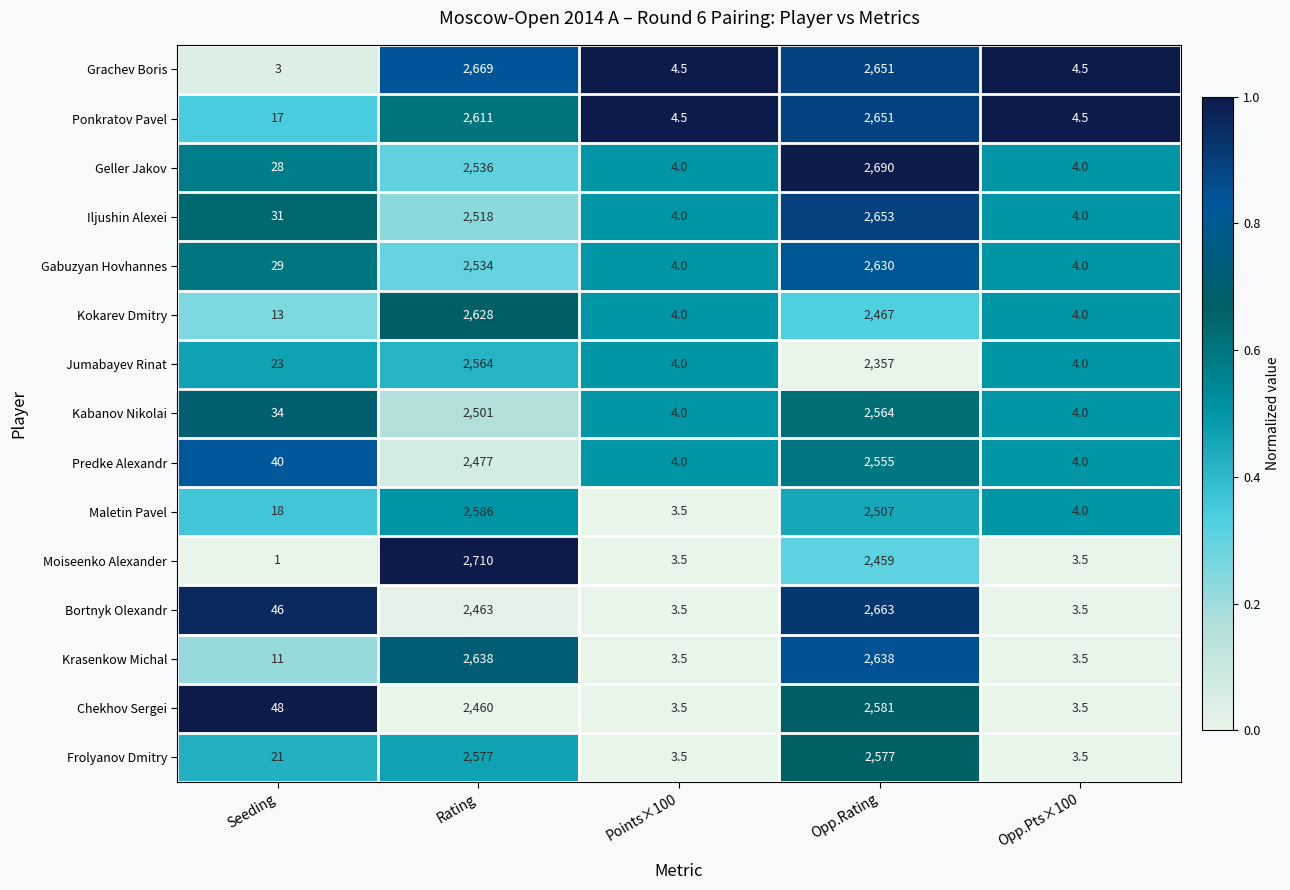

Rank the series at Seeding from highest to lowest value.

Chekhov Sergei, Bortnyk Olexandr, Predke Alexandr, Kabanov Nikolai, Iljushin Alexei, Gabuzyan Hovhannes, Geller Jakov, Jumabayev Rinat, Frolyanov Dmitry, Maletin Pavel, Ponkratov Pavel, Kokarev Dmitry, Krasenkow Michal, Grachev Boris, Moiseenko Alexander